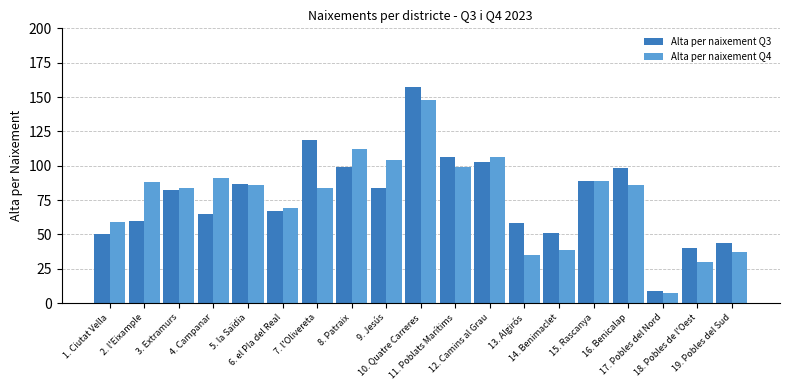

Is it true that Alta per naixement Q4 equals 166 at 12. Camins al Grau?

False